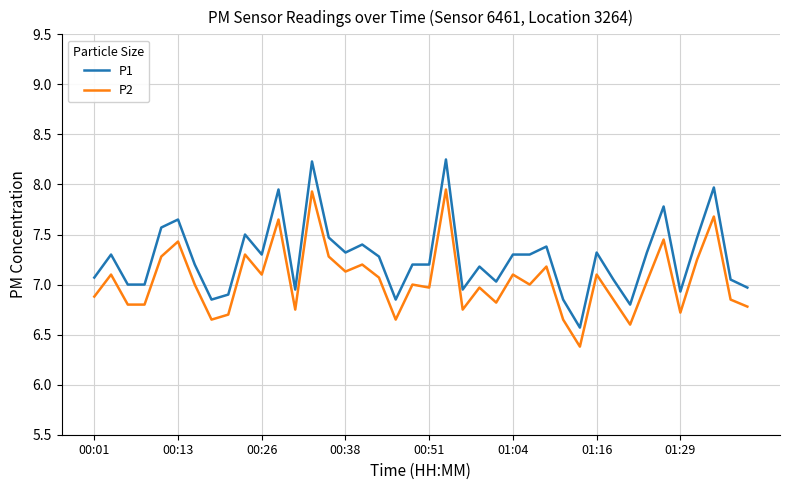

Count the number of categories in the chart.

40